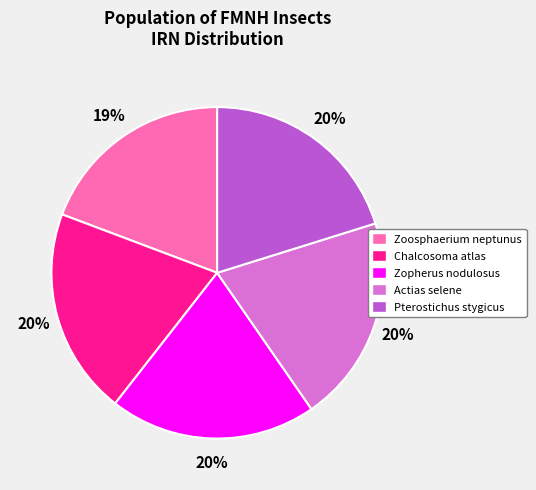

To the nearest percent, what is the difference between the largest and smallest slice percentages?

1%